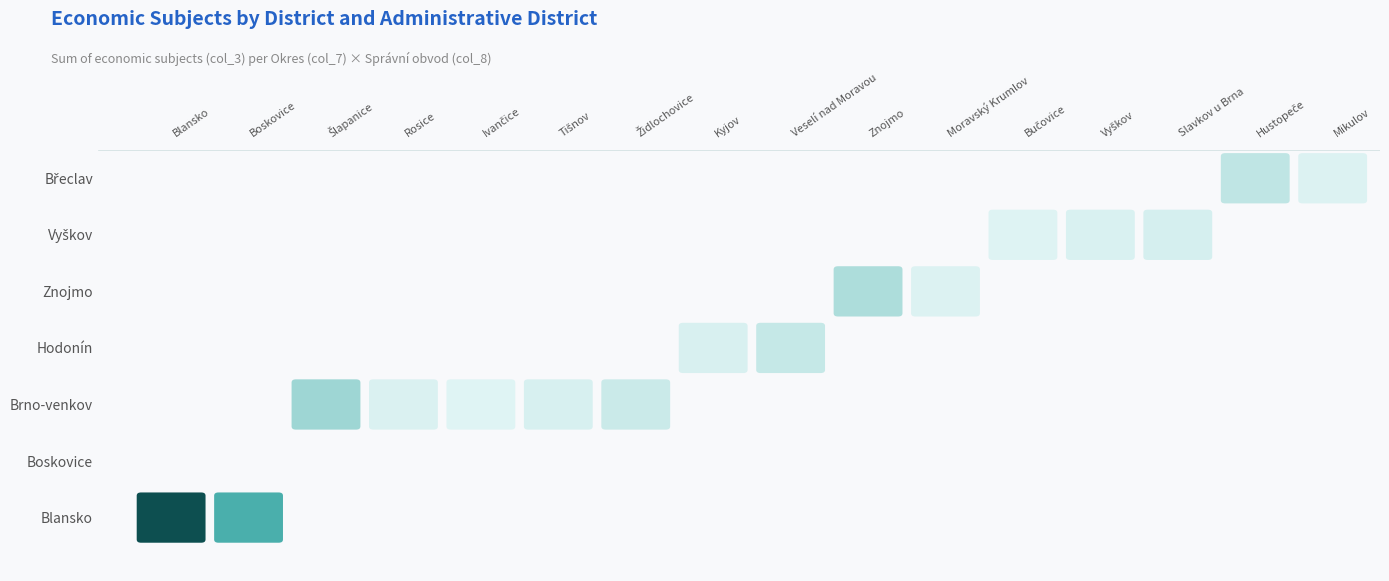

True or false: Znojmo has a value of 439 at Znojmo.

False